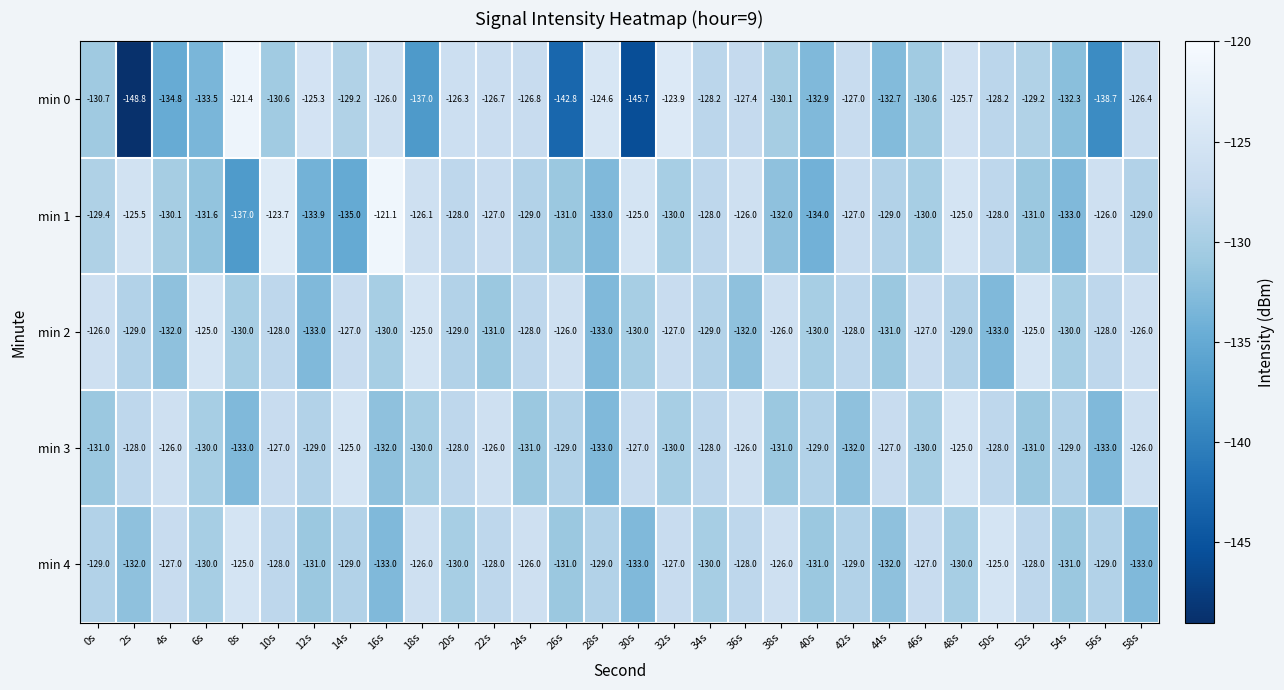

True or false: min 0 has a value of -125.7 at 48s.

True